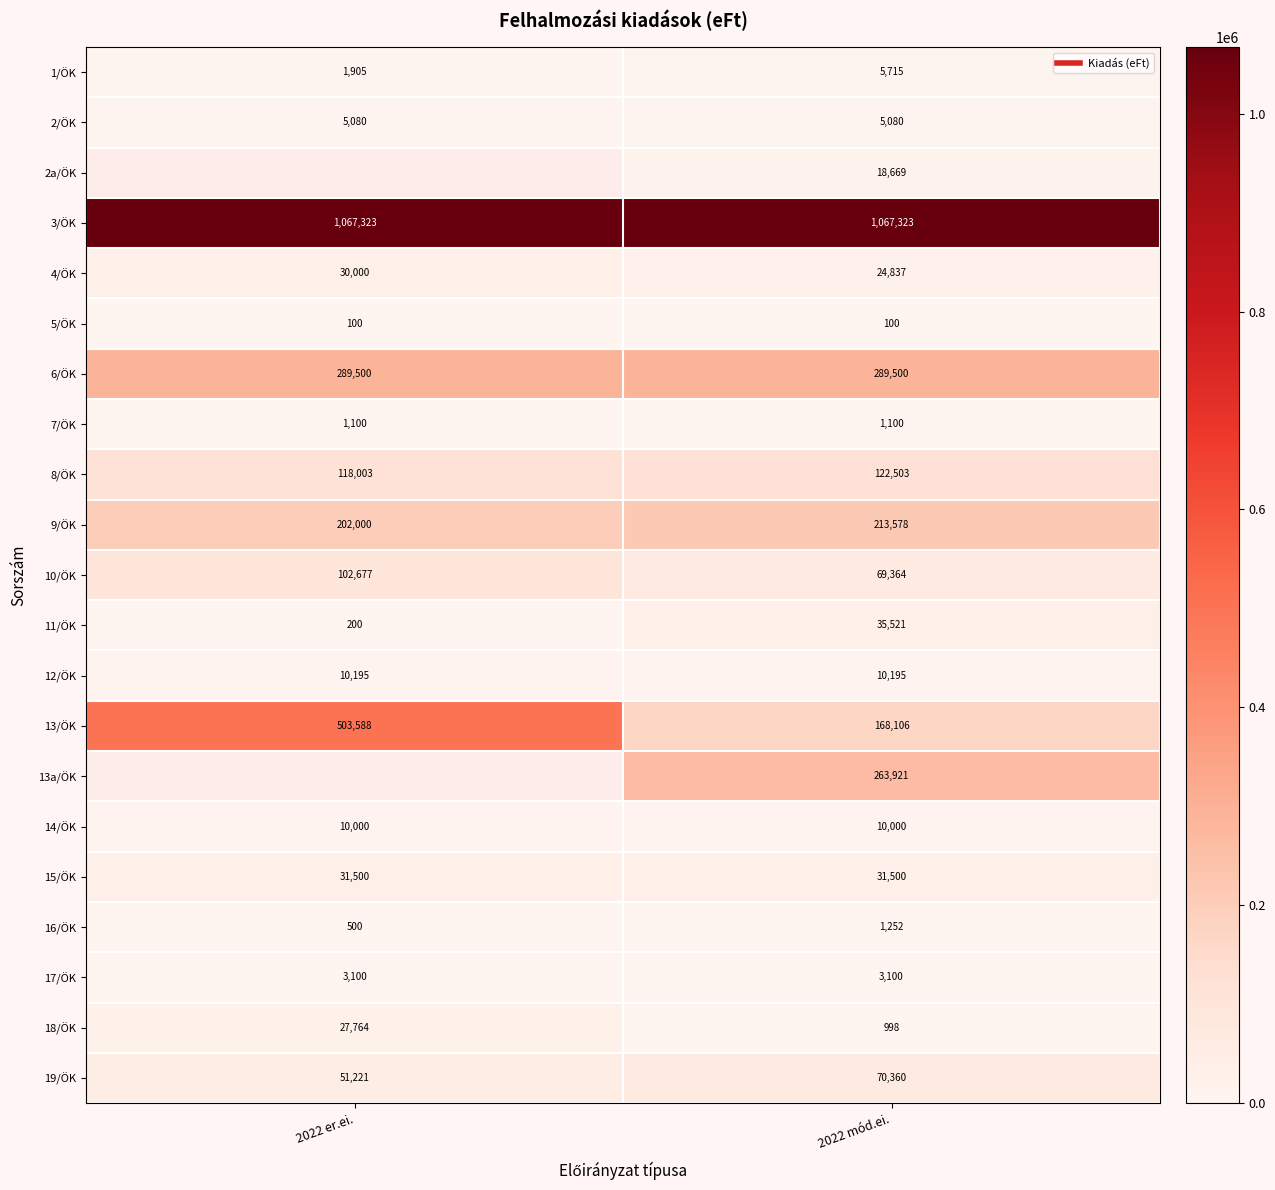

Between 2022 er.ei. and 2022 mód.ei., which is larger?

2022 mód.ei.